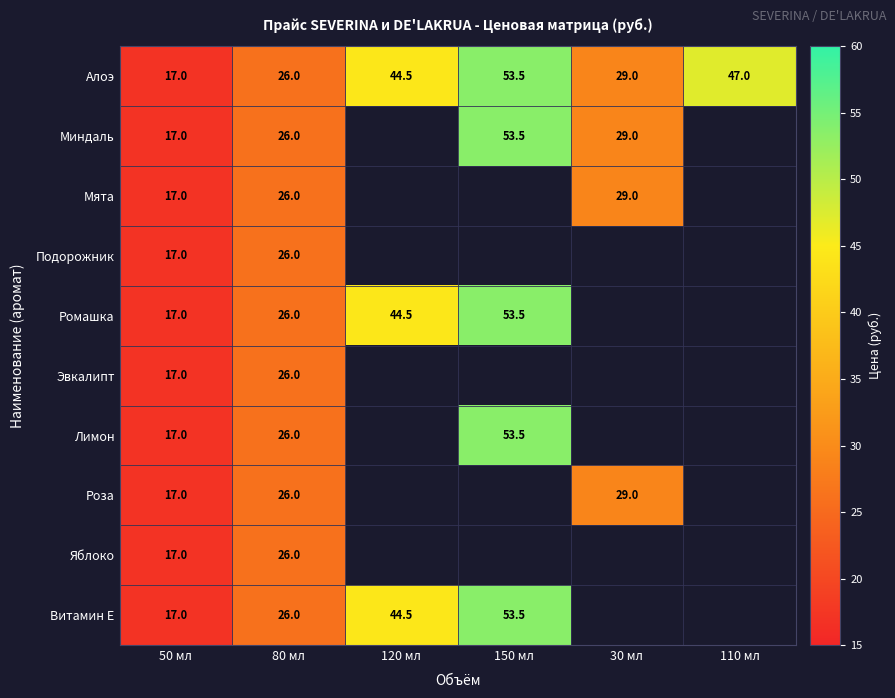

At which category is the sum across all series the highest?

80 мл